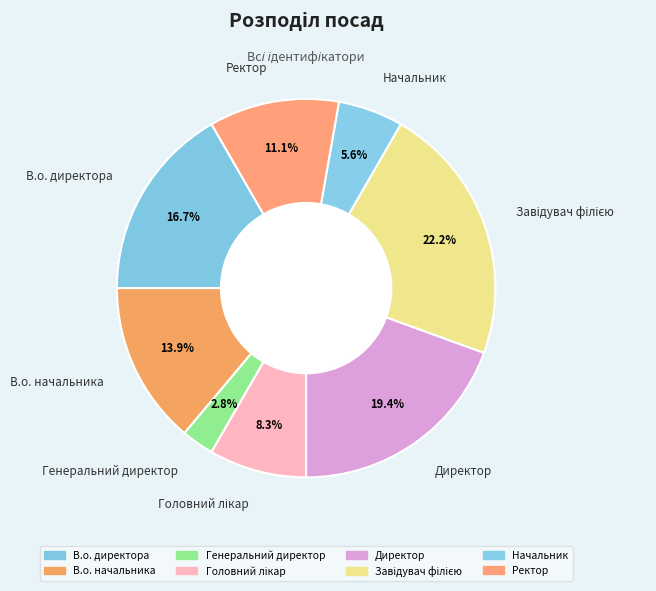

Which slice is the largest?

Завідувач філією